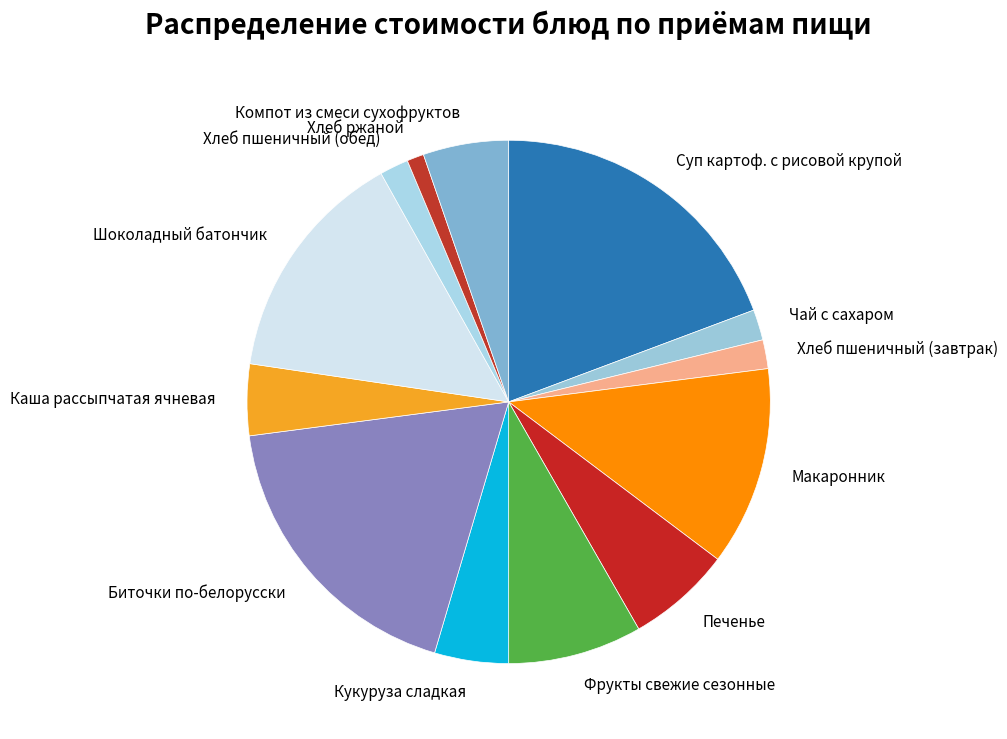

Is there any slice that represents more than half of the pie?

No